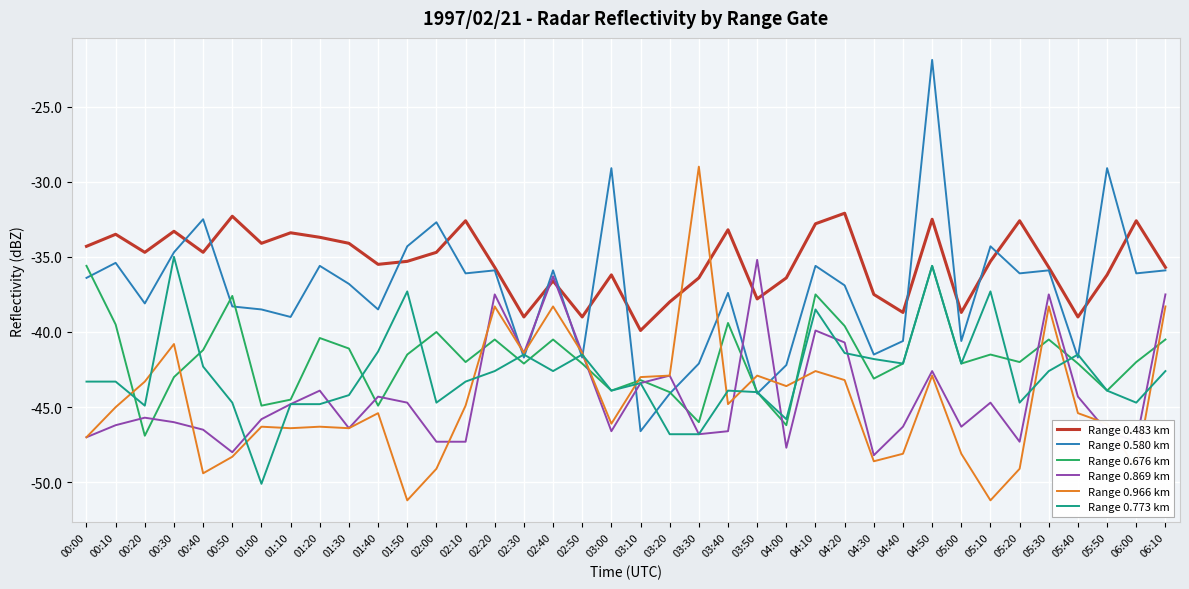

Which series has the widest spread of values?

Range 0.580 km